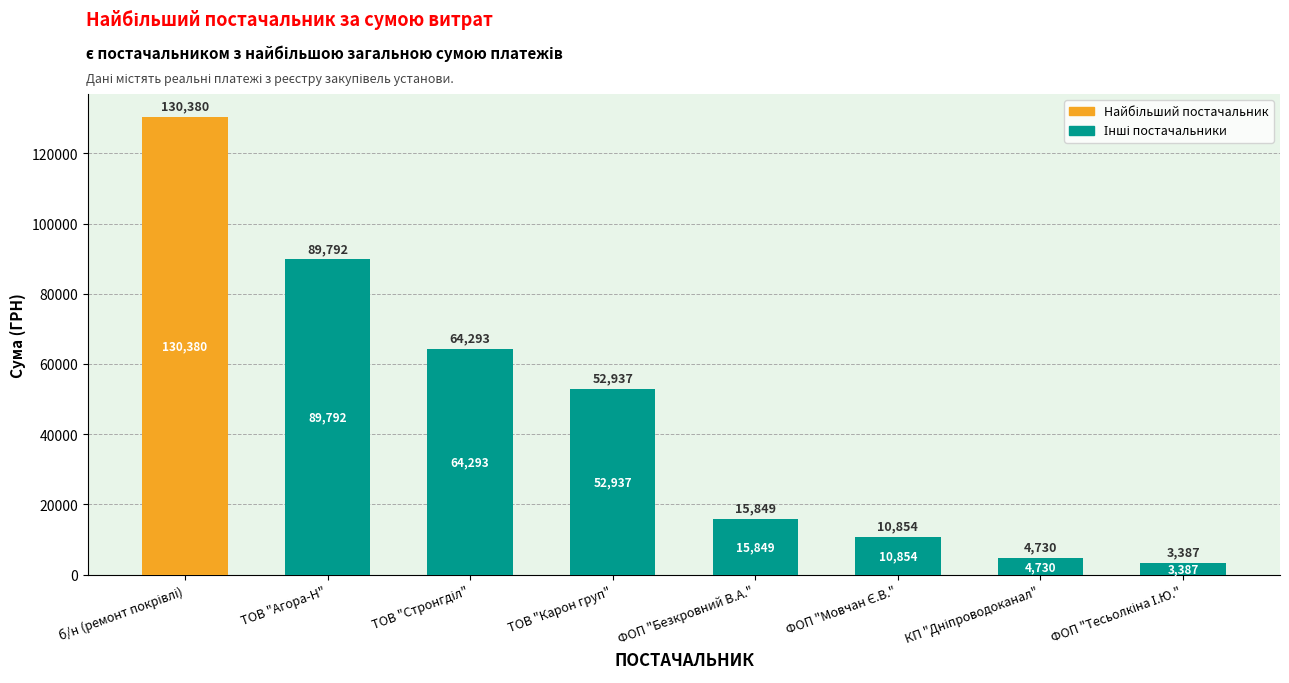

What is the sum of all values?

372222.0